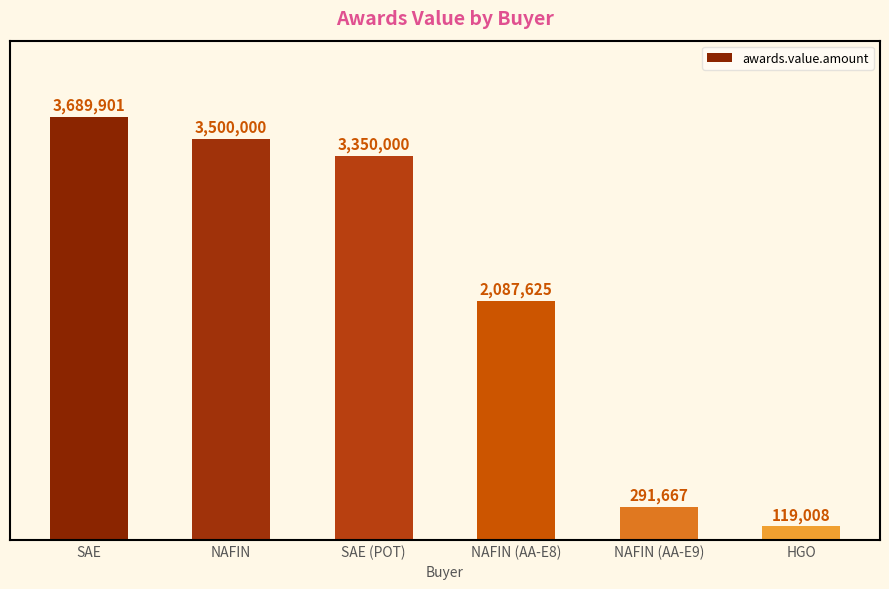

Which category has the lowest value across all series?

HGO